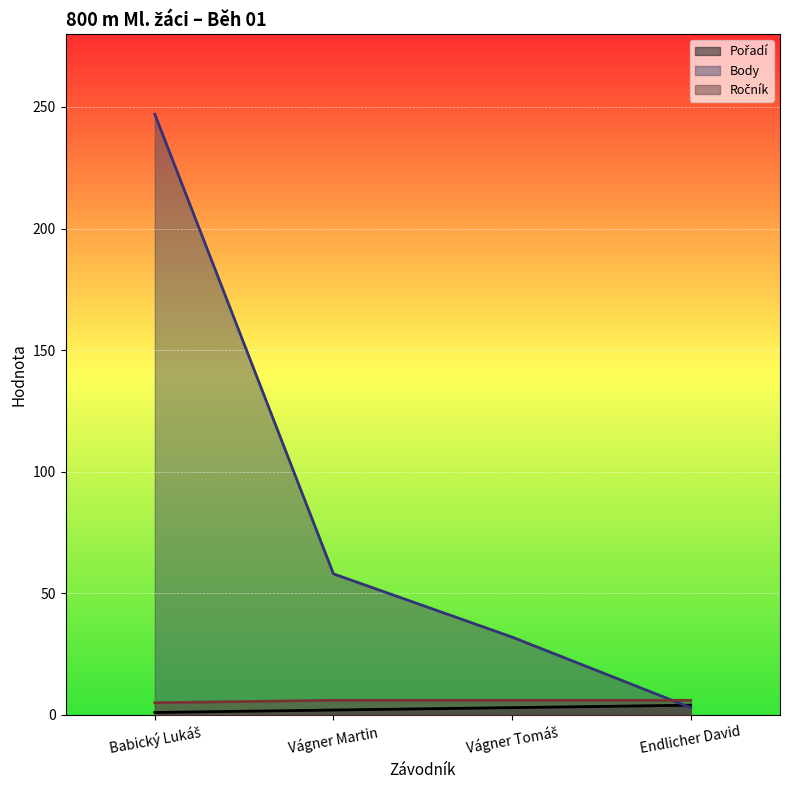

What is the sum of all Pořadí values?

10